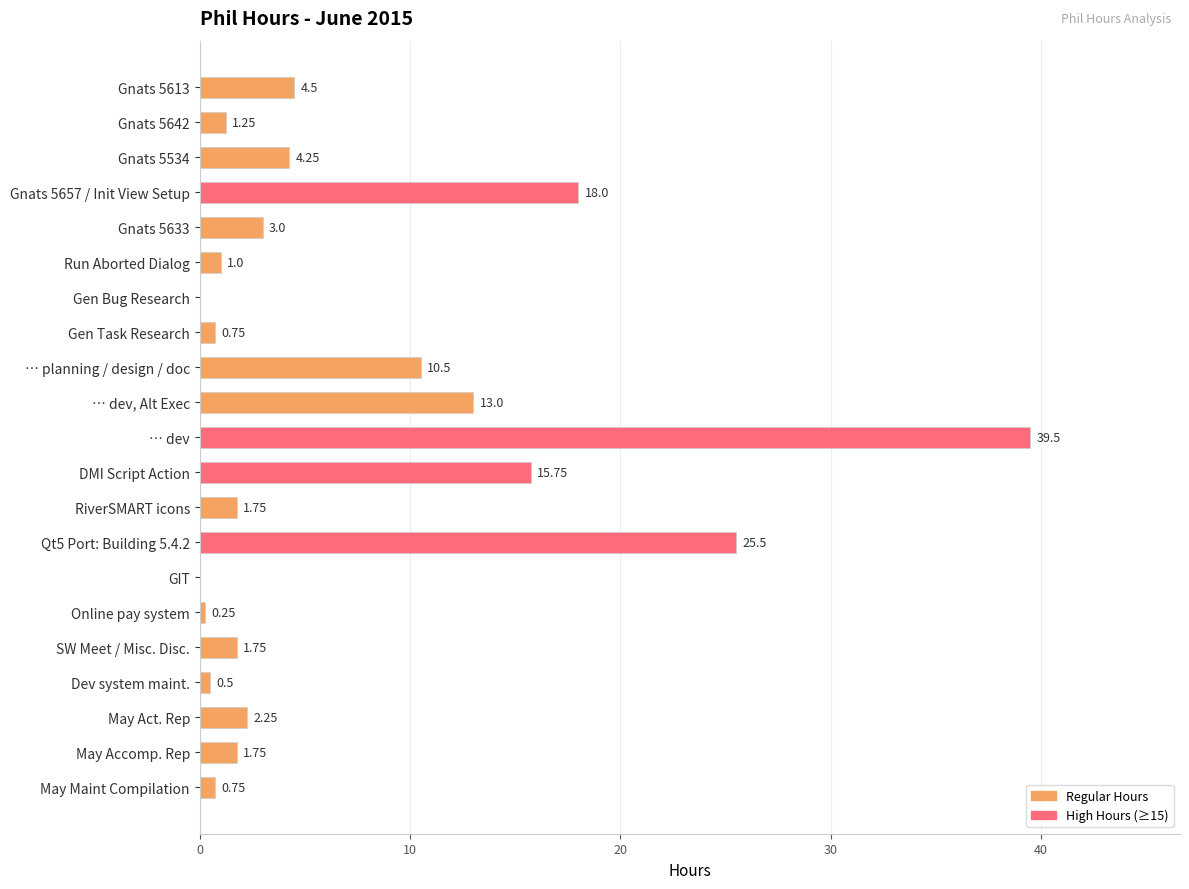

What is the sum of all values?

146.0